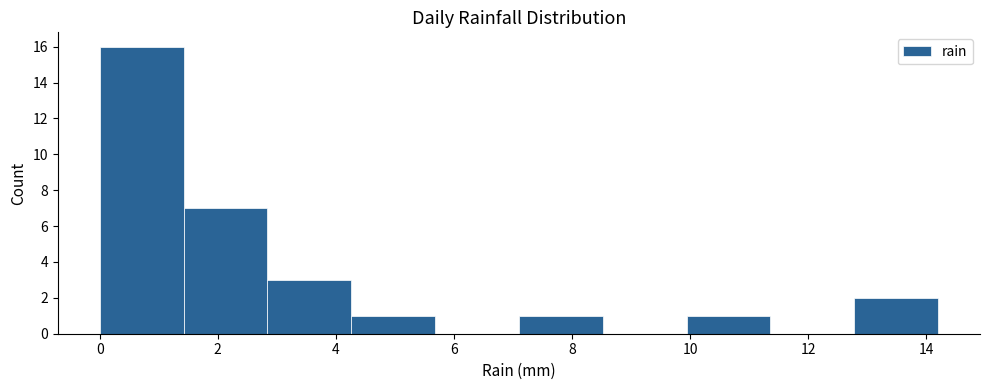

Reading left to right, list every bar in this chart as the range it spans on the x-axis followed by its height. Neither the bar edges nor the heights are printed on the chart, so give them approximately, as read against the axes.

0.00 to 1.42: 16
1.42 to 2.84: 7
2.84 to 4.26: 3
4.26 to 5.68: 1
5.68 to 7.10: 0
7.10 to 8.52: 1
8.52 to 9.94: 0
9.94 to 11.36: 1
11.36 to 12.78: 0
12.78 to 14.20: 2